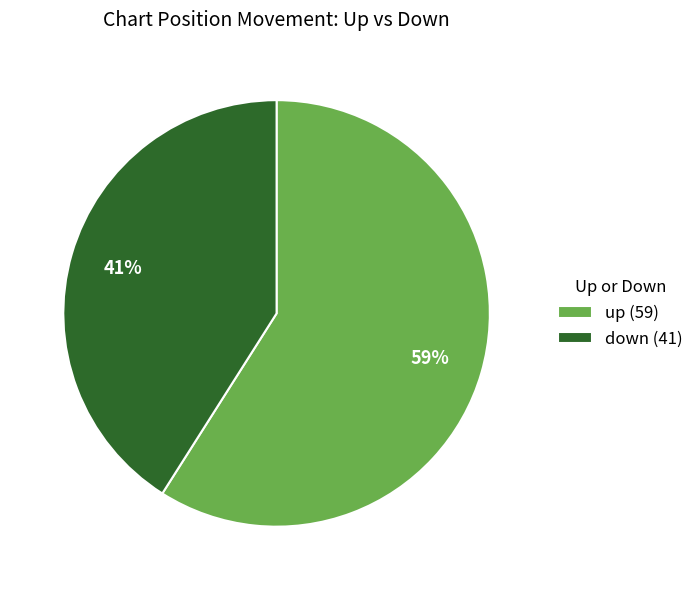

The down slice represents 26% of the pie. True or false?

False